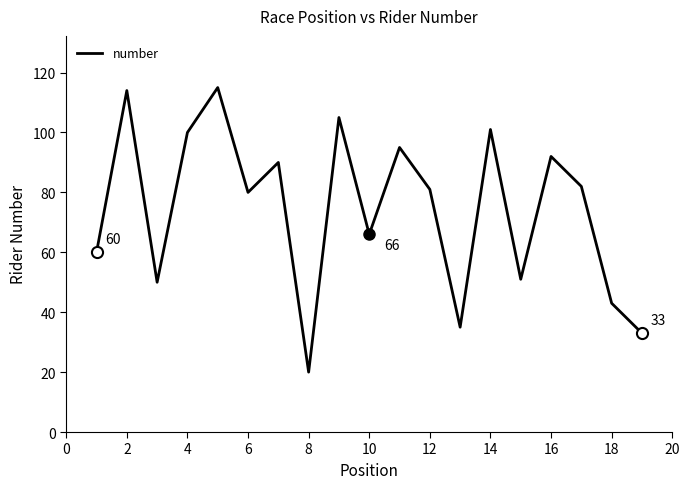

What is the smallest value displayed?

20